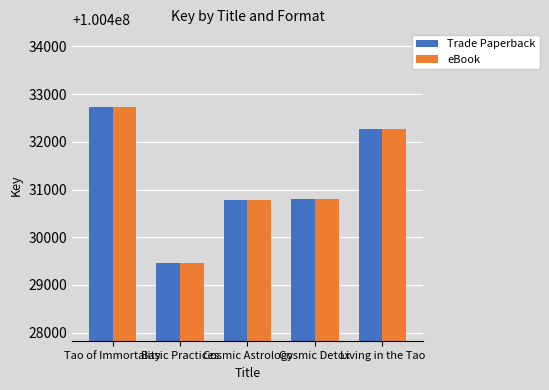

The value of Trade Paperback at Living in the Tao is 100432275. True or false?

True